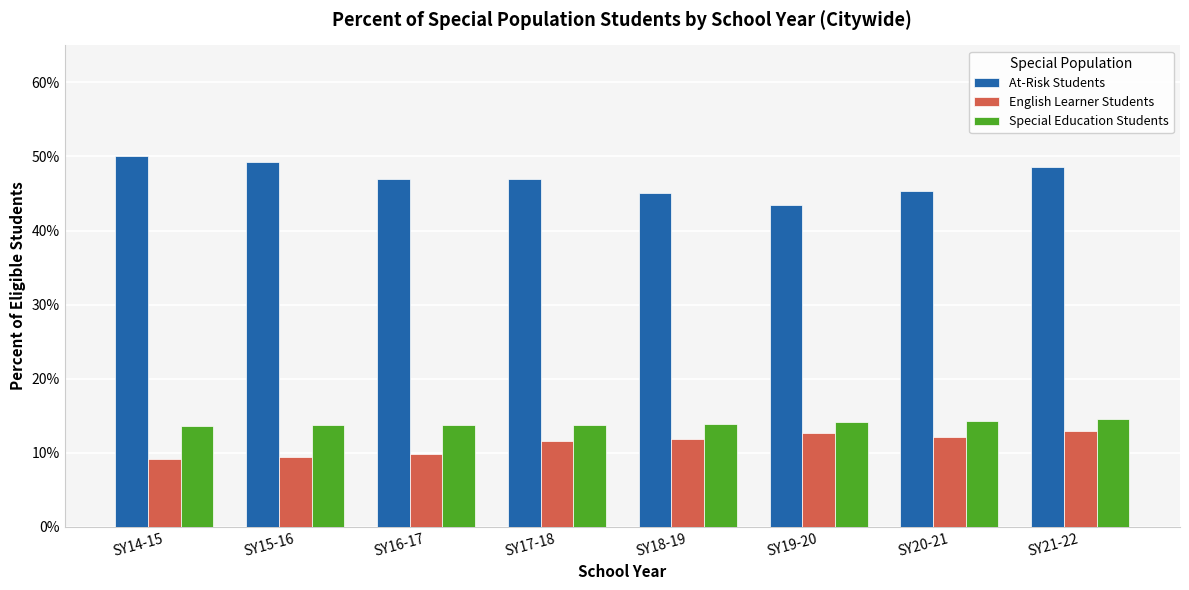

What are all the series names shown in the legend?

At-Risk Students, English Learner Students, Special Education Students